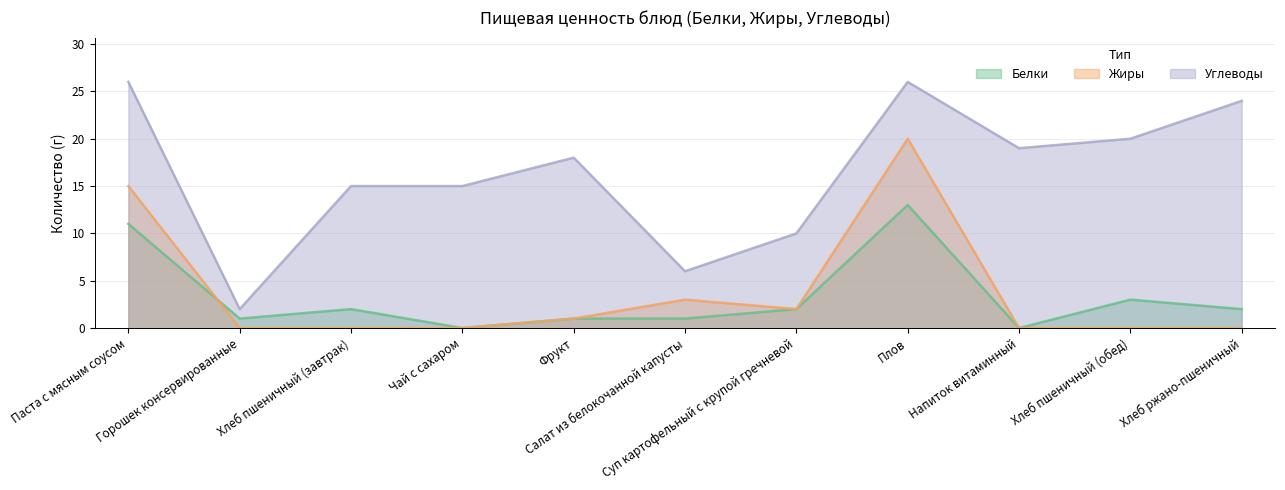

Which series changed the most between Суп картофельный с крупой гречневой and Напиток витаминный?

Углеводы